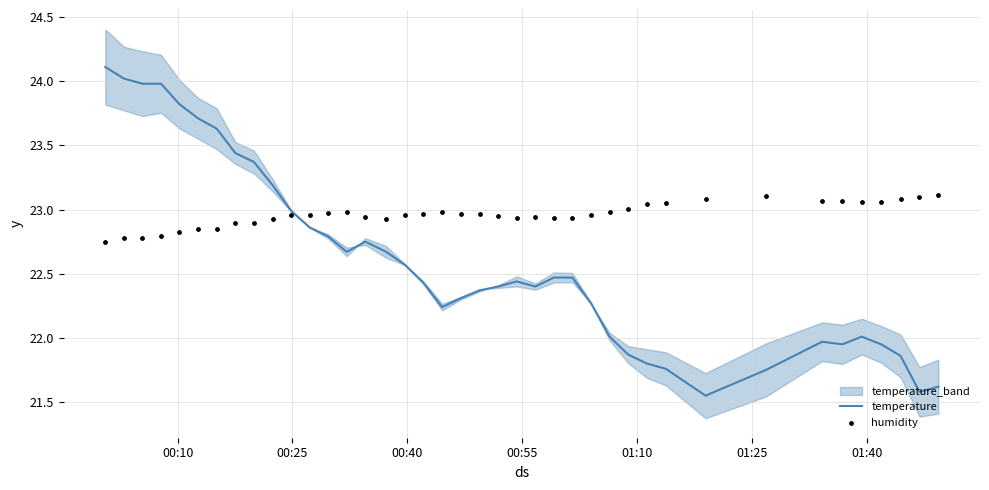

At how many categories does at least one series exceed 24?

2